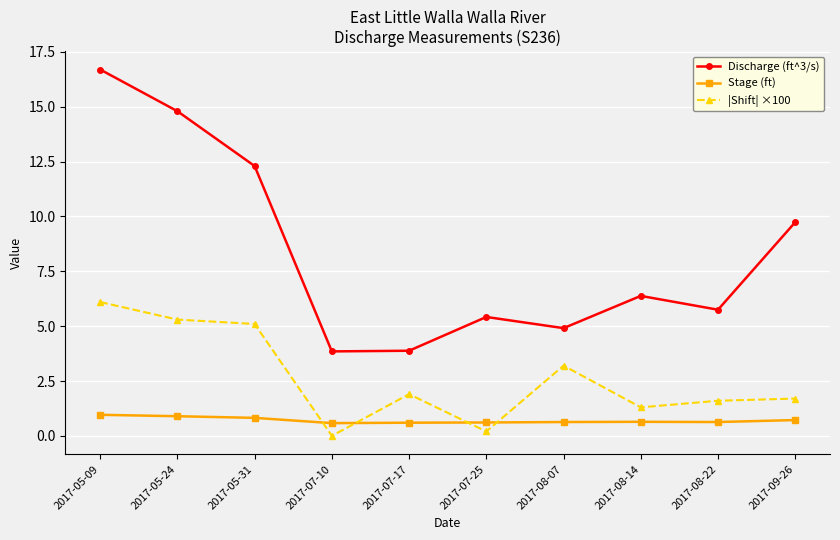

What are all the series names shown in the legend?

Discharge (ft^3/s), Stage (ft), |Shift| ×100